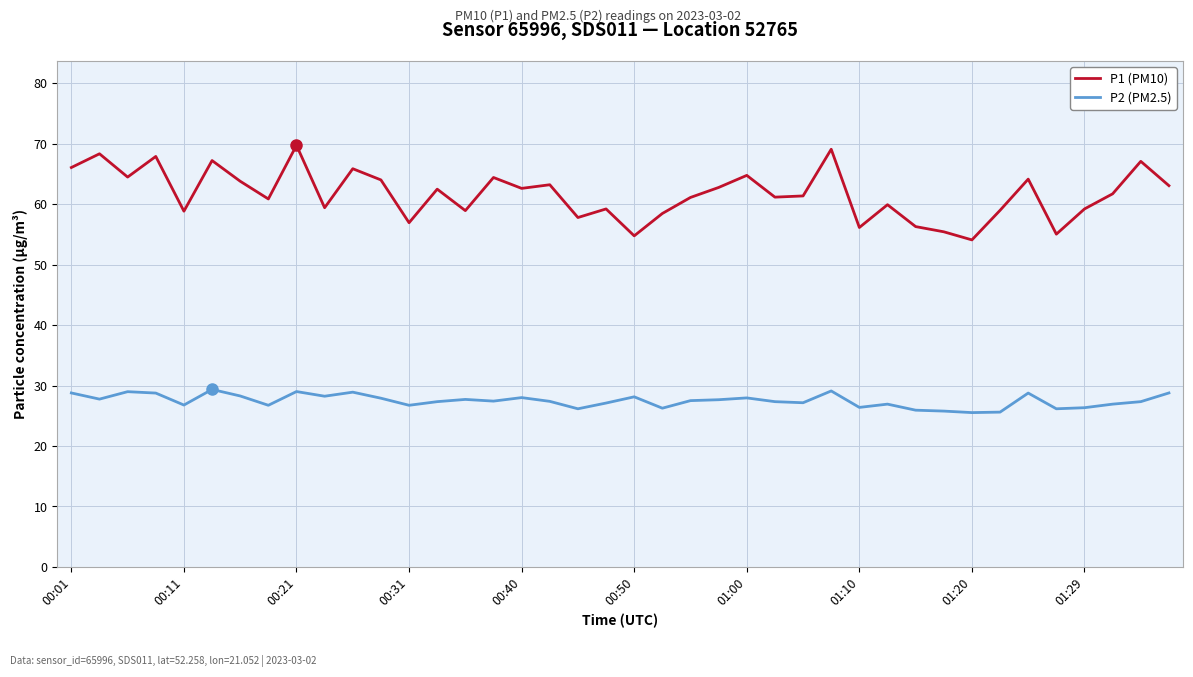

What is the difference between the maximum and minimum values in the P2 (PM2.5) series?

3.8